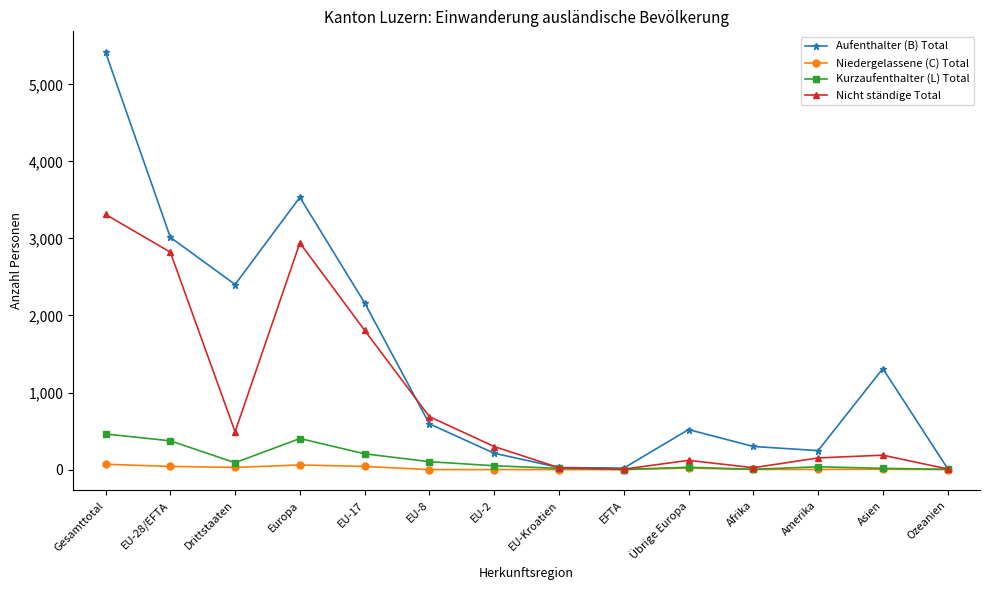

What is the label of the 8th point from the right?

EU-2